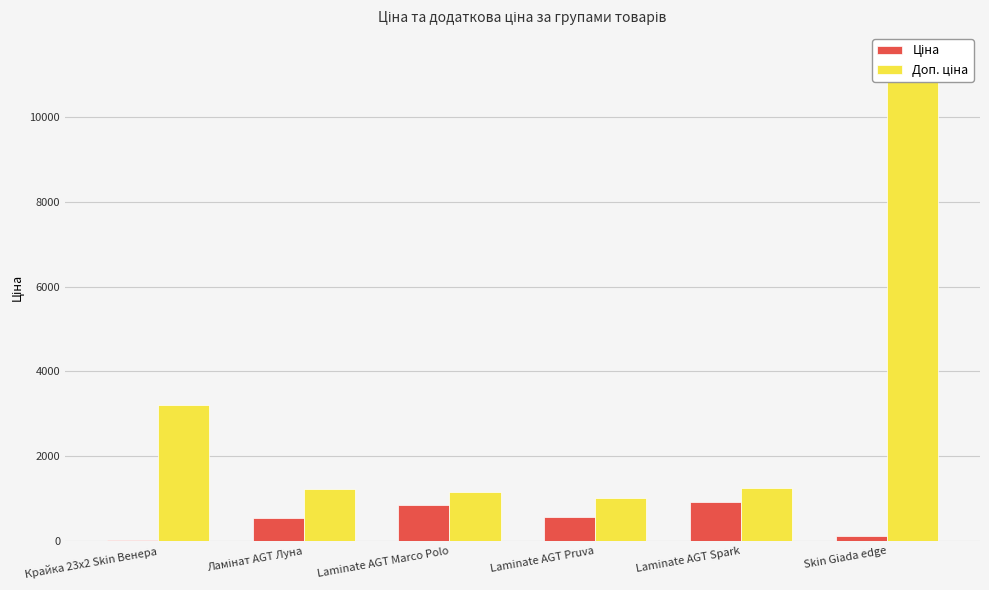

What is the sum of the Доп. ціна values at Laminate AGT Spark and Ламінат AGT Луна?

2498.6